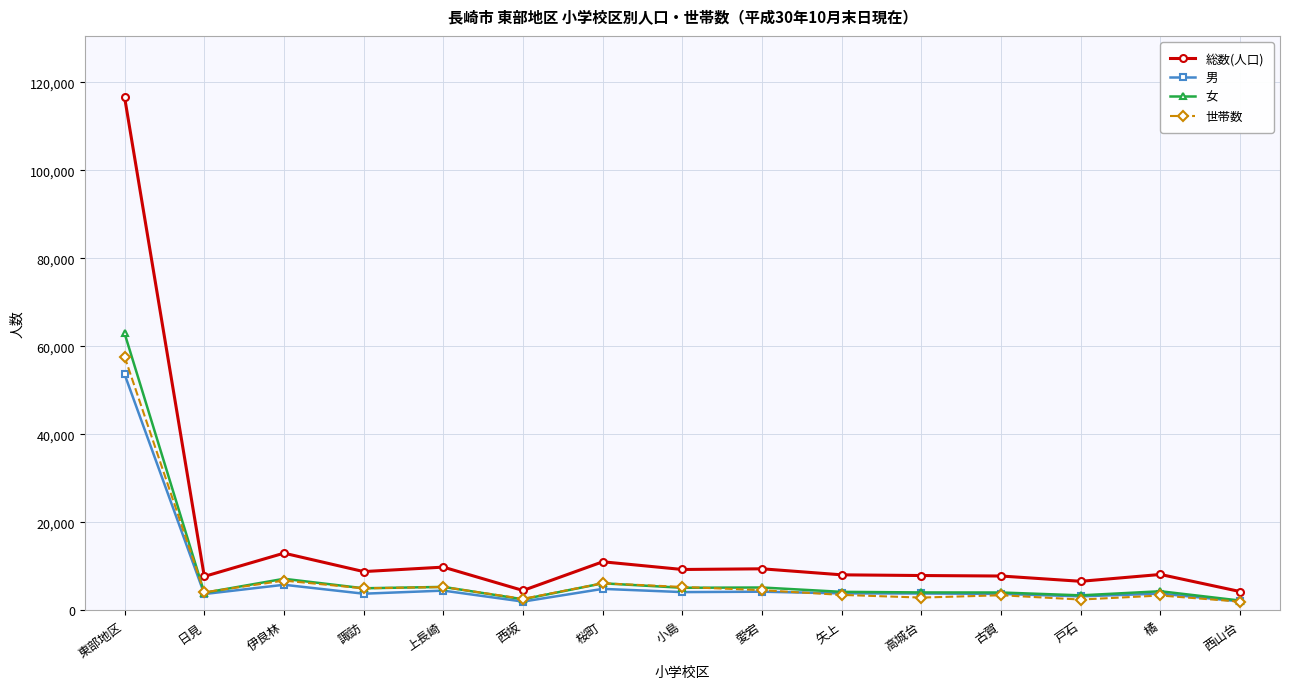

What is the greatest value displayed?

116573